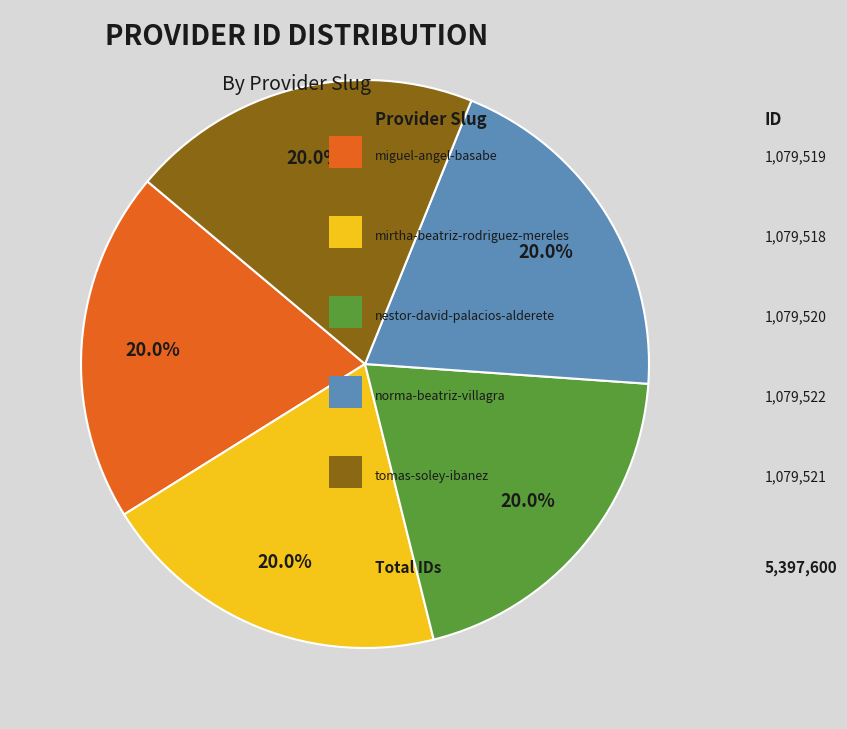

Does any single category account for the majority?

No